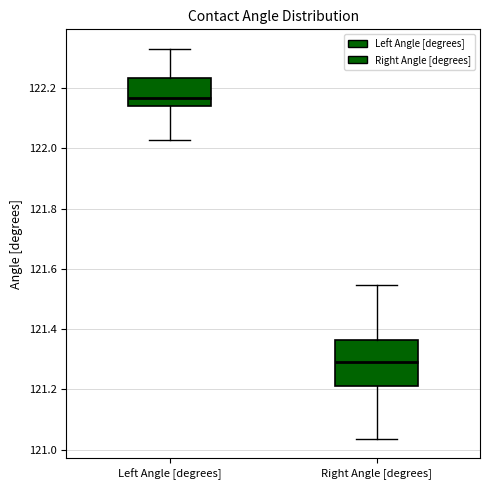

Reading left to right, read every box against the y-axis: the position of its median line, the range the box covers, and the ends of its whiskers. The values are not printed on the chart, so give them approximately, as read against the axis.

Left Angle [degrees]: median 122.16, box 122.14 to 122.24, whiskers 122.02 to 122.32
Right Angle [degrees]: median 121.30, box 121.22 to 121.36, whiskers 121.04 to 121.54